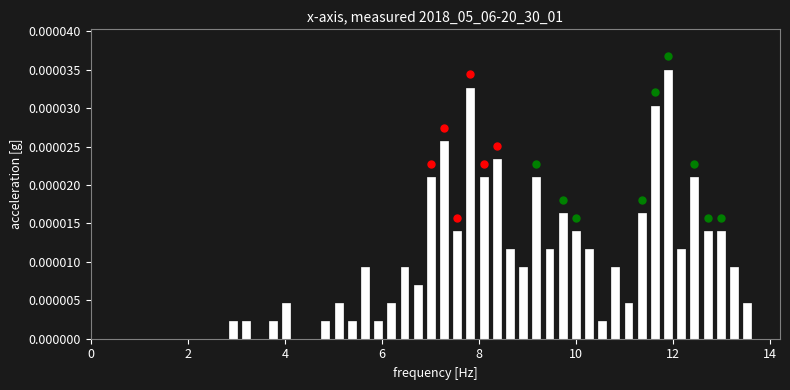

Around what value on the x-axis is the tallest bar? Give the approximate position of its centre, as read against the axis.

11.8